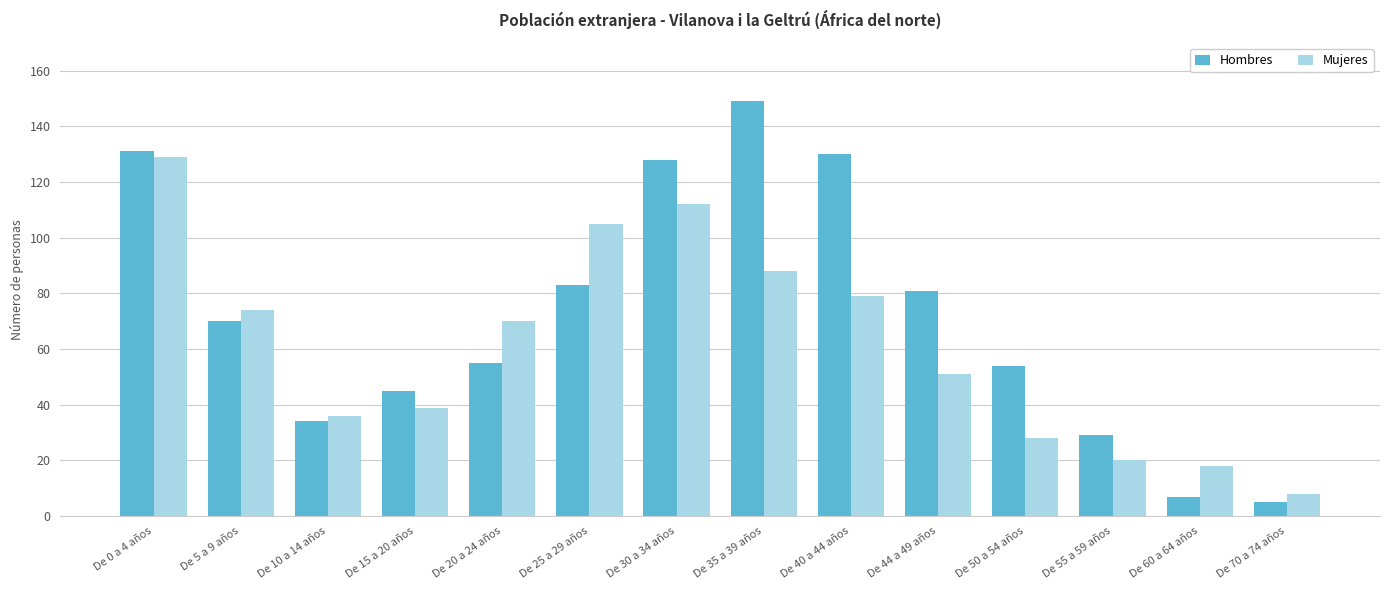

What is the total value across all series at De 44 a 49 años?

132